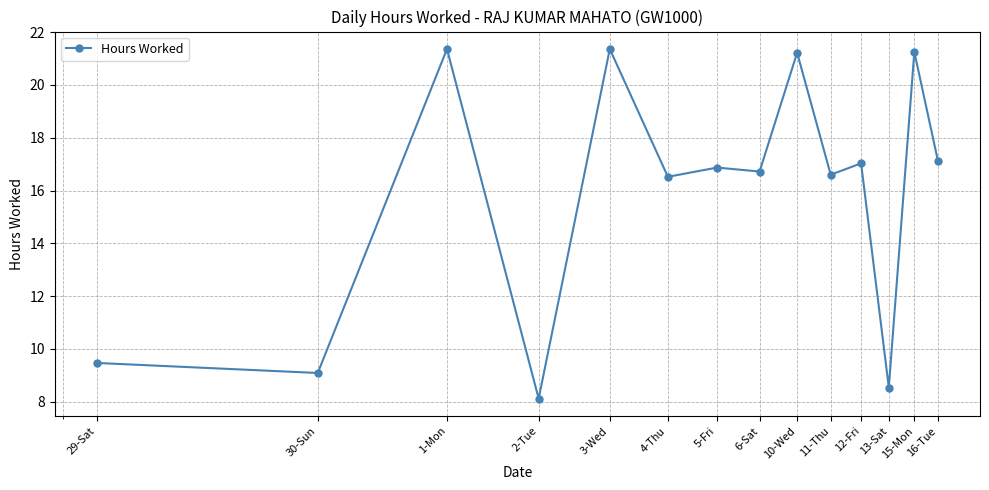

What is the sum of all values?

221.3